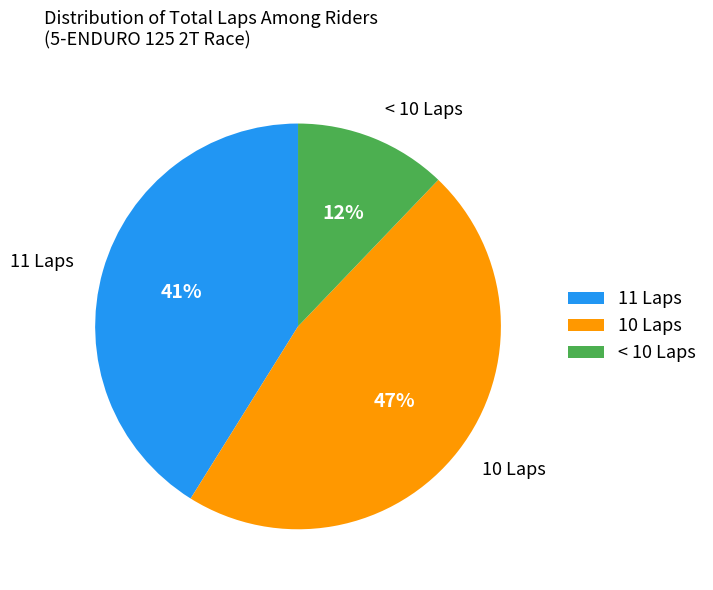

What is the smallest slice in the pie chart?

< 10 Laps